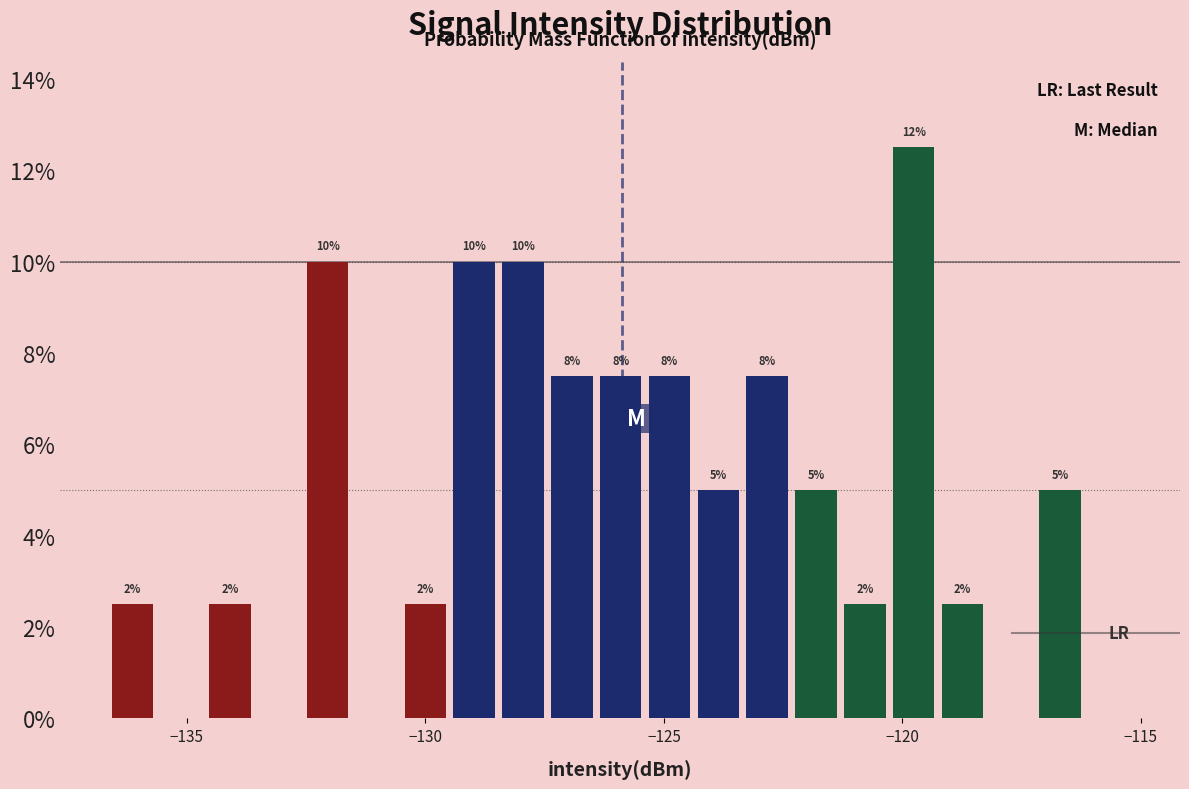

Read against the x-axis, roughly where is the centre of the tallest bar?

-120.0